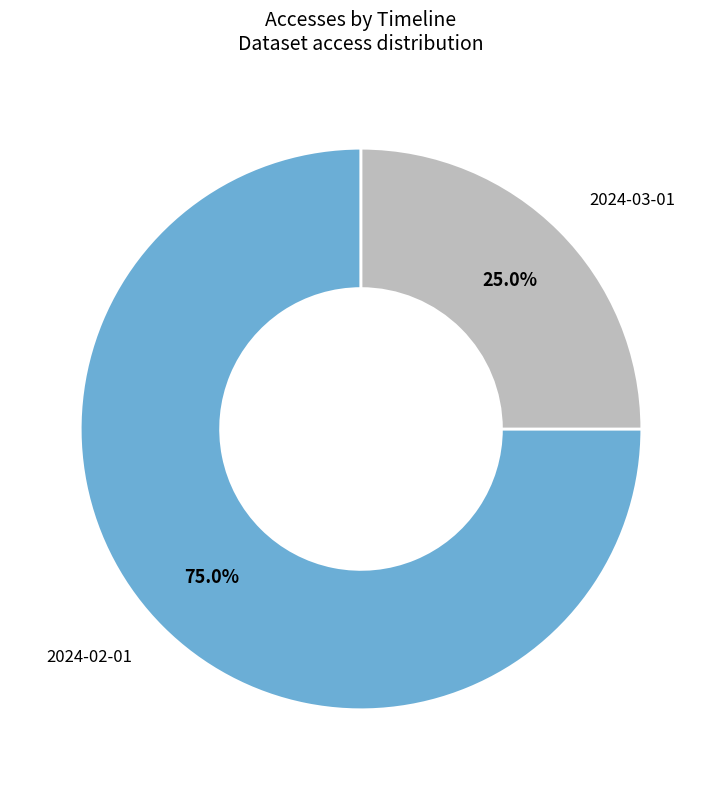

To the nearest percent, what is the difference between the largest and smallest slice percentages?

50%